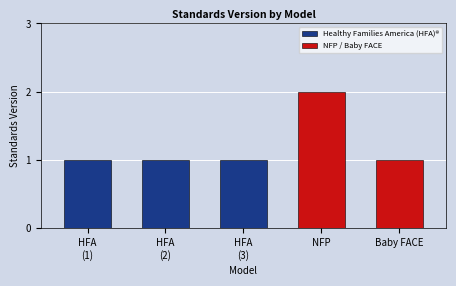

How many values are between 1 and 2?

5